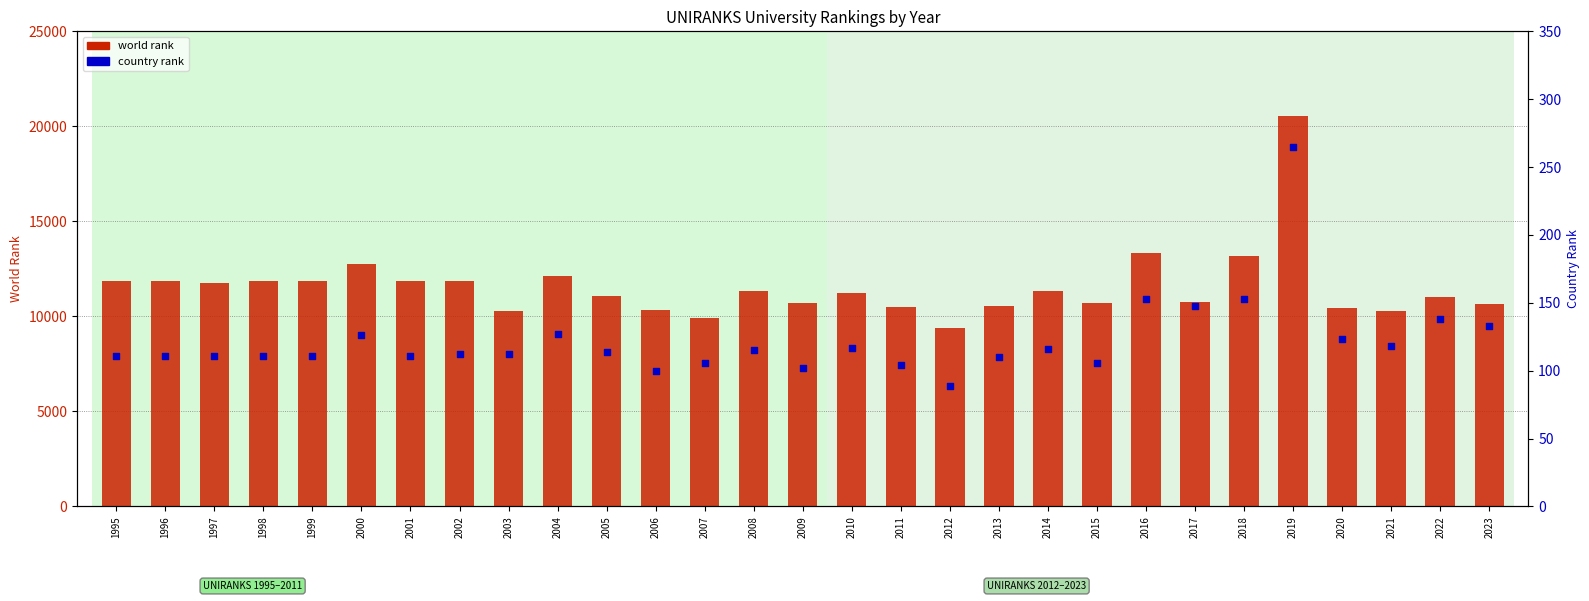

At how many categories does at least one series exceed 13706?

1